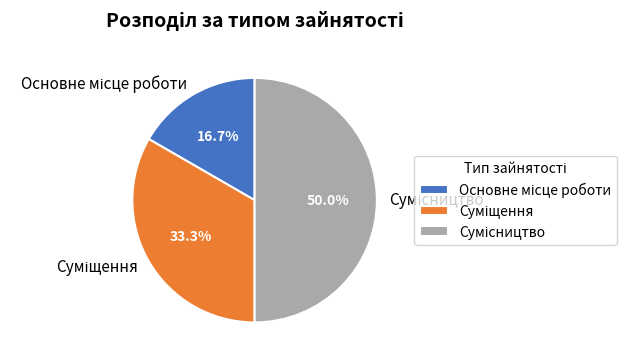

Count the number of slices in the pie.

3